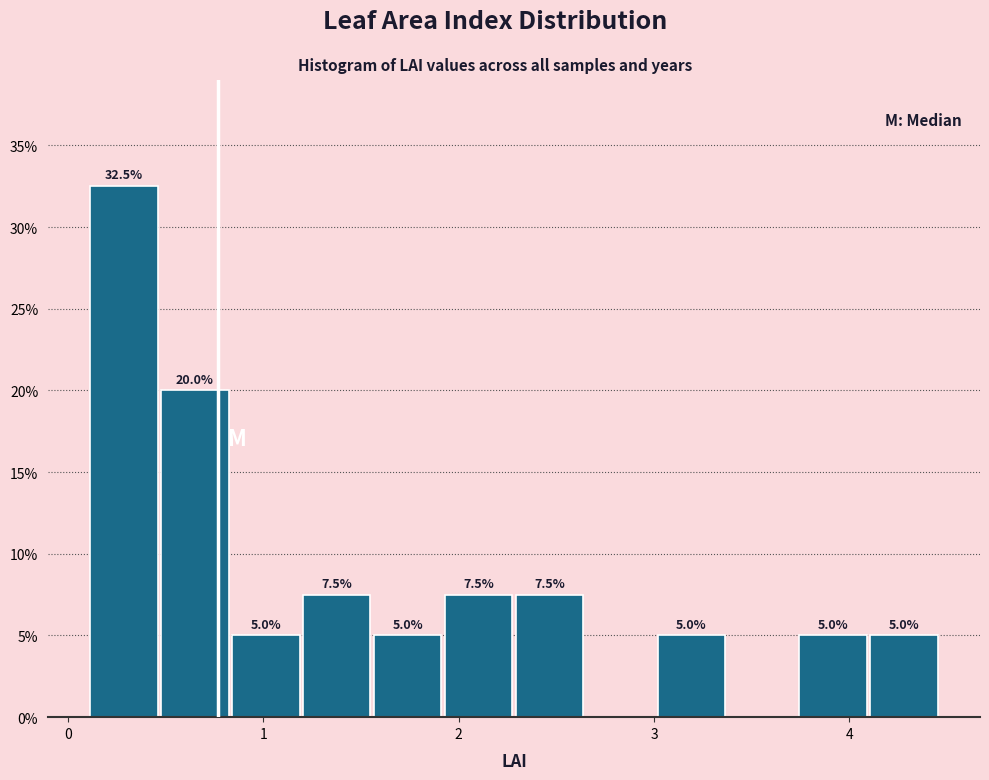

Around what value on the x-axis is the tallest bar? Give the approximate position of its centre, as read against the axis.

0.3